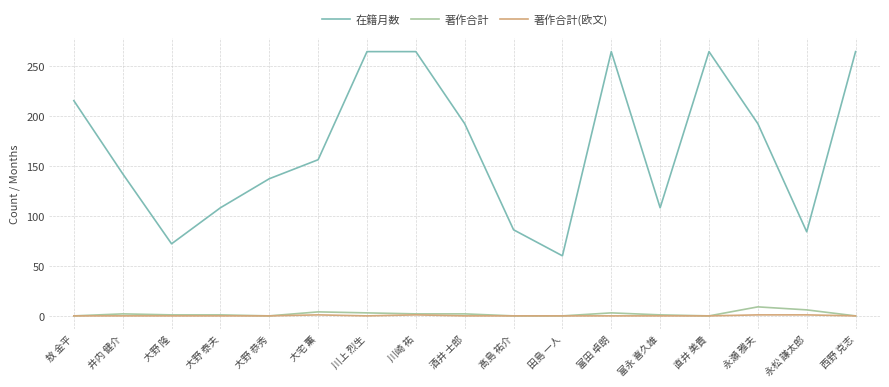

Which category has the lowest value in the 在籍月数 series?

田島 一人